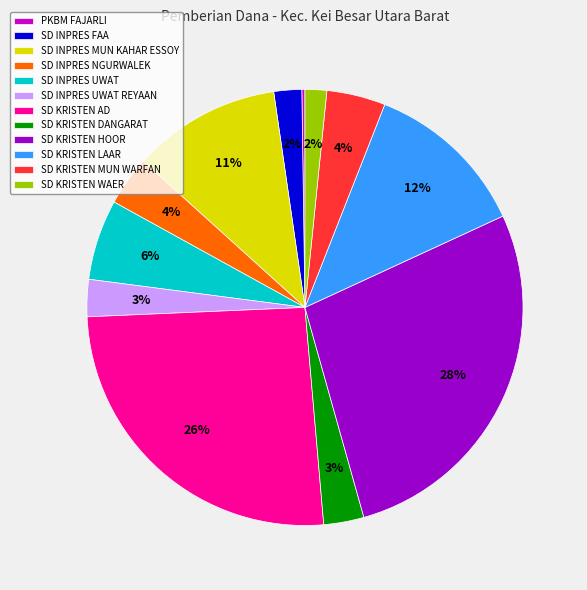

Which slice is the largest?

SD KRISTEN HOOR